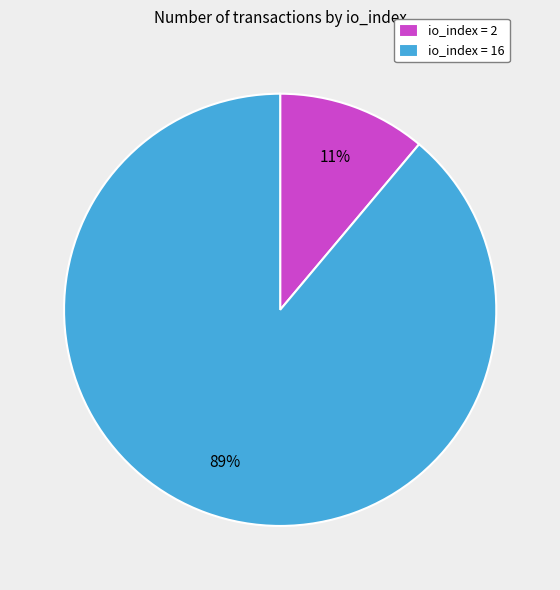

The io_index = 16 slice represents 76% of the pie. True or false?

False